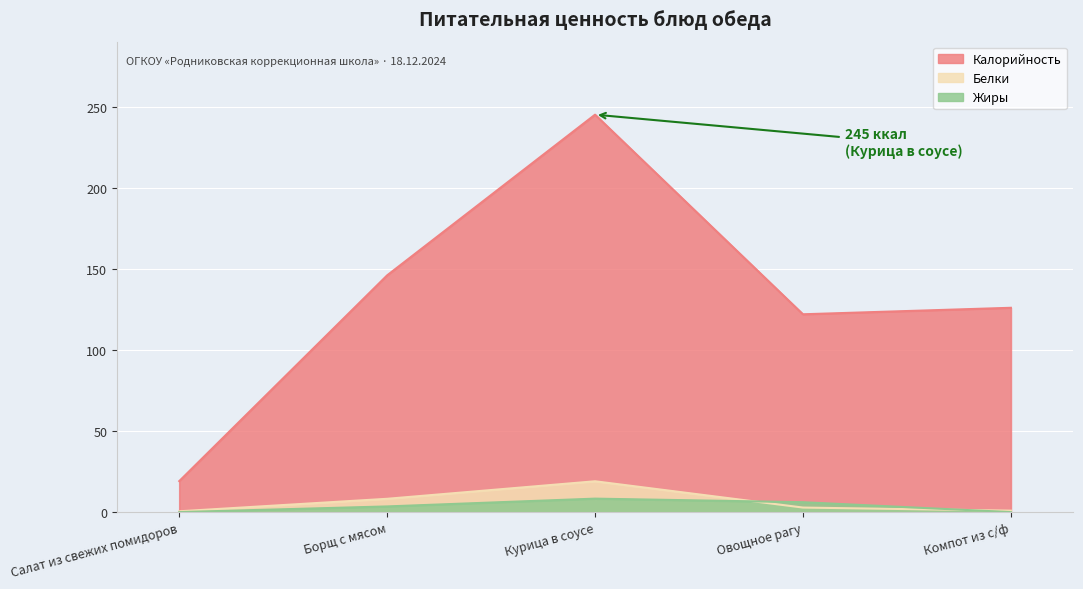

The value of Белки at Компот из с/ф is 1.6. True or false?

False